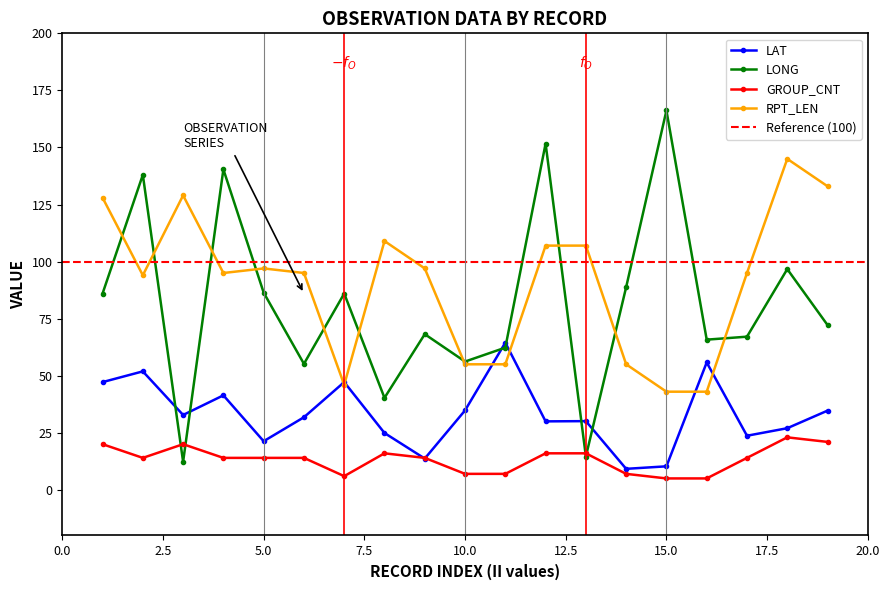

Where is the first local minimum for LAT?

3